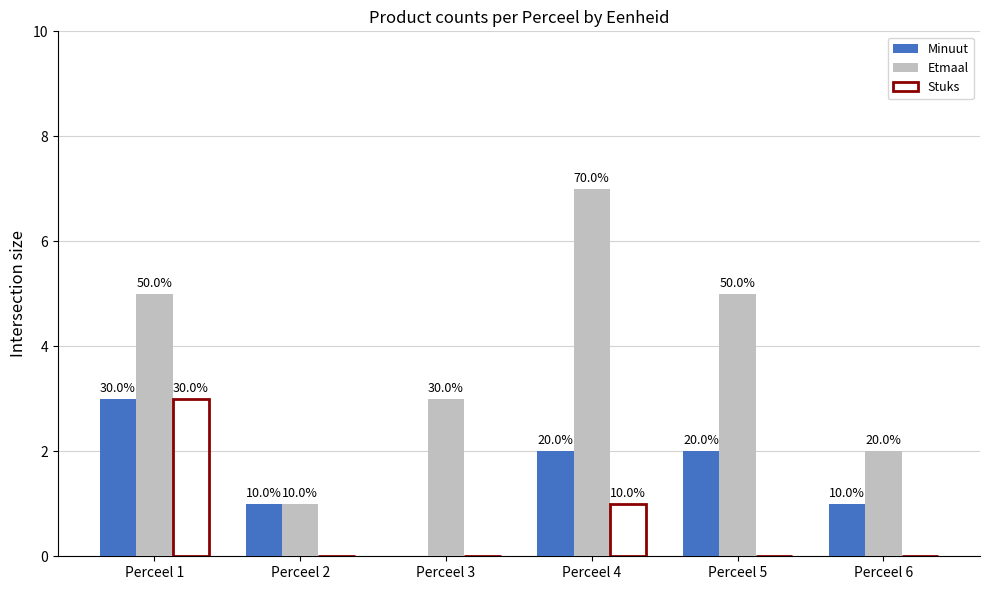

What is the difference between the maximum and minimum values in the Etmaal series?

6